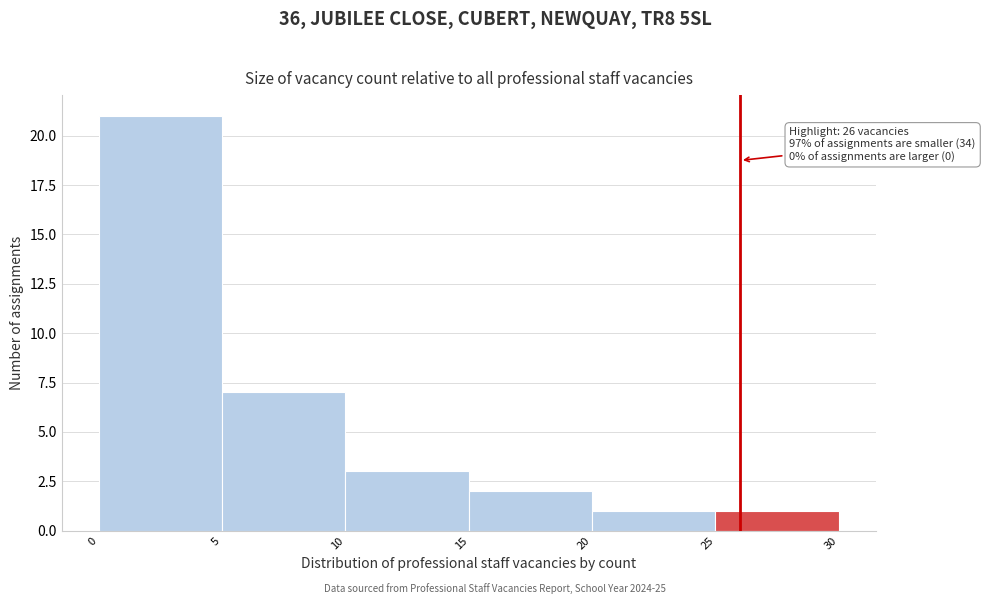

Over which range of the x-axis is the bar tallest?

0 to 5